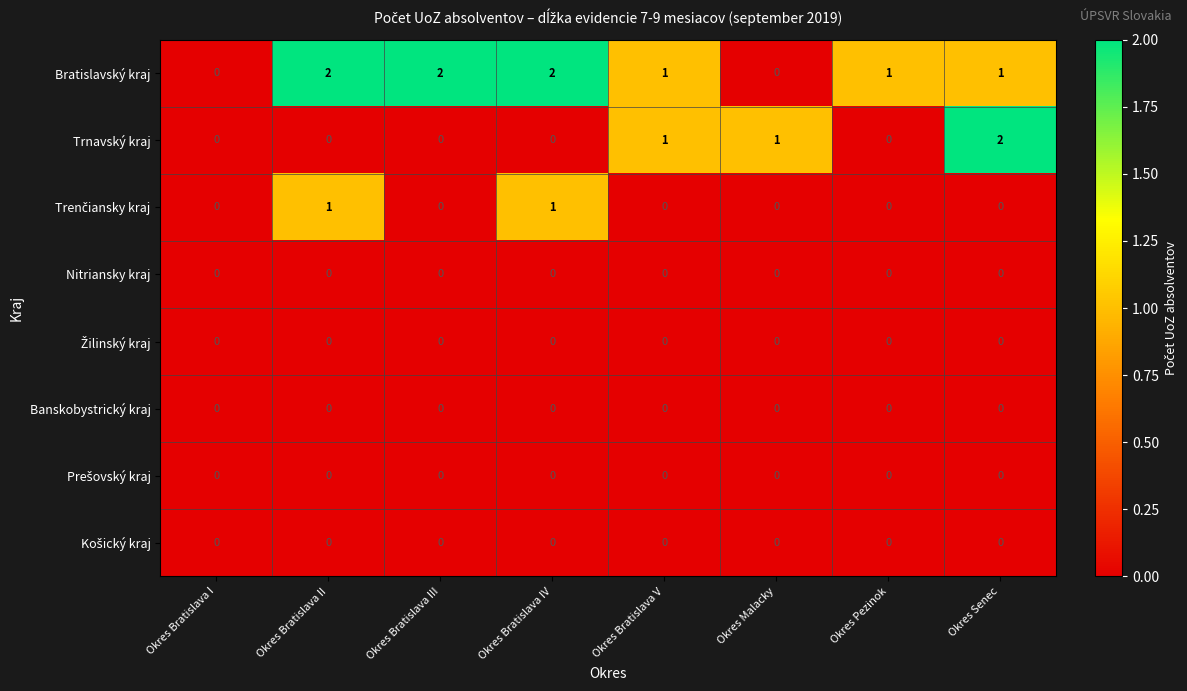

How many distinct data groups are displayed?

8